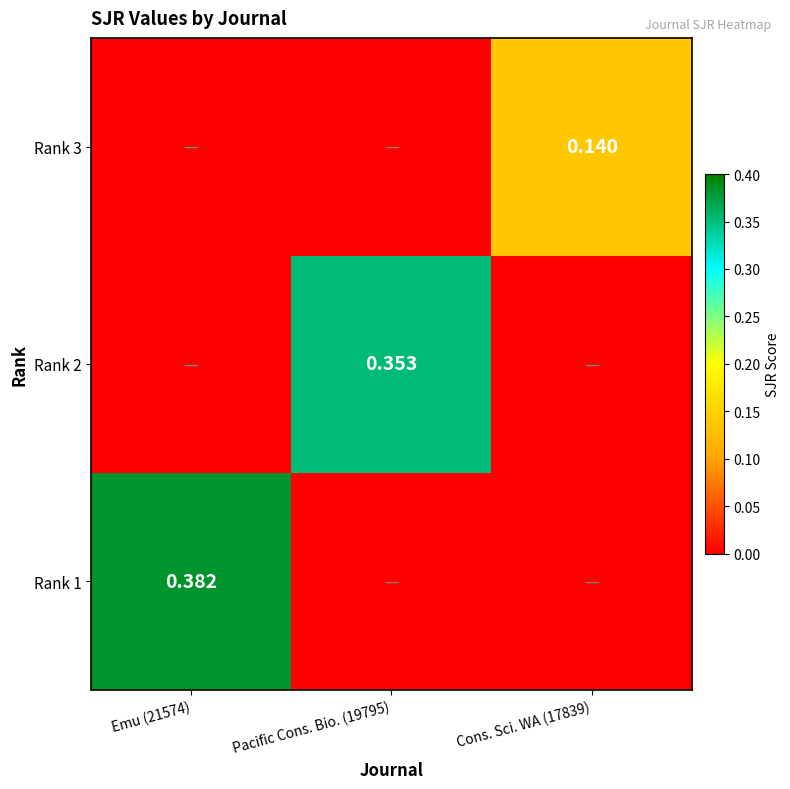

Rank the series by their maximum value, from highest to lowest.

Rank 1, Rank 2, Rank 3